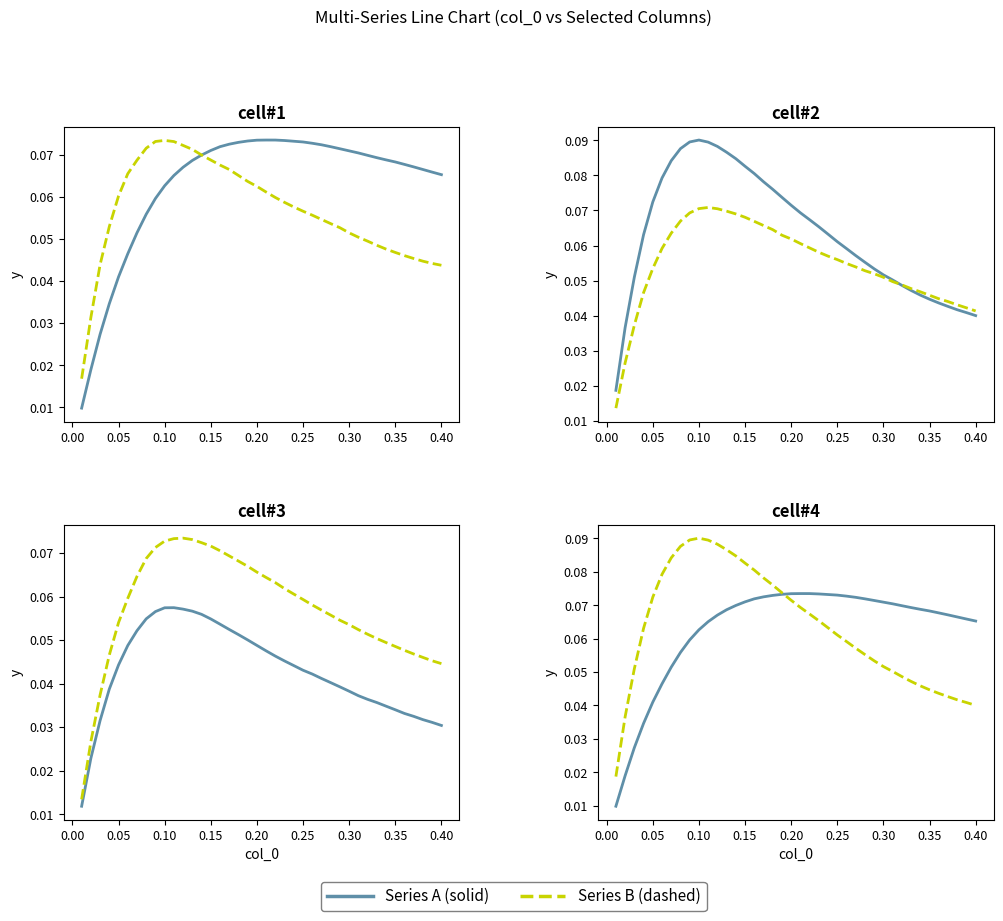

Does the chart display data point markers on the line(s)?

No